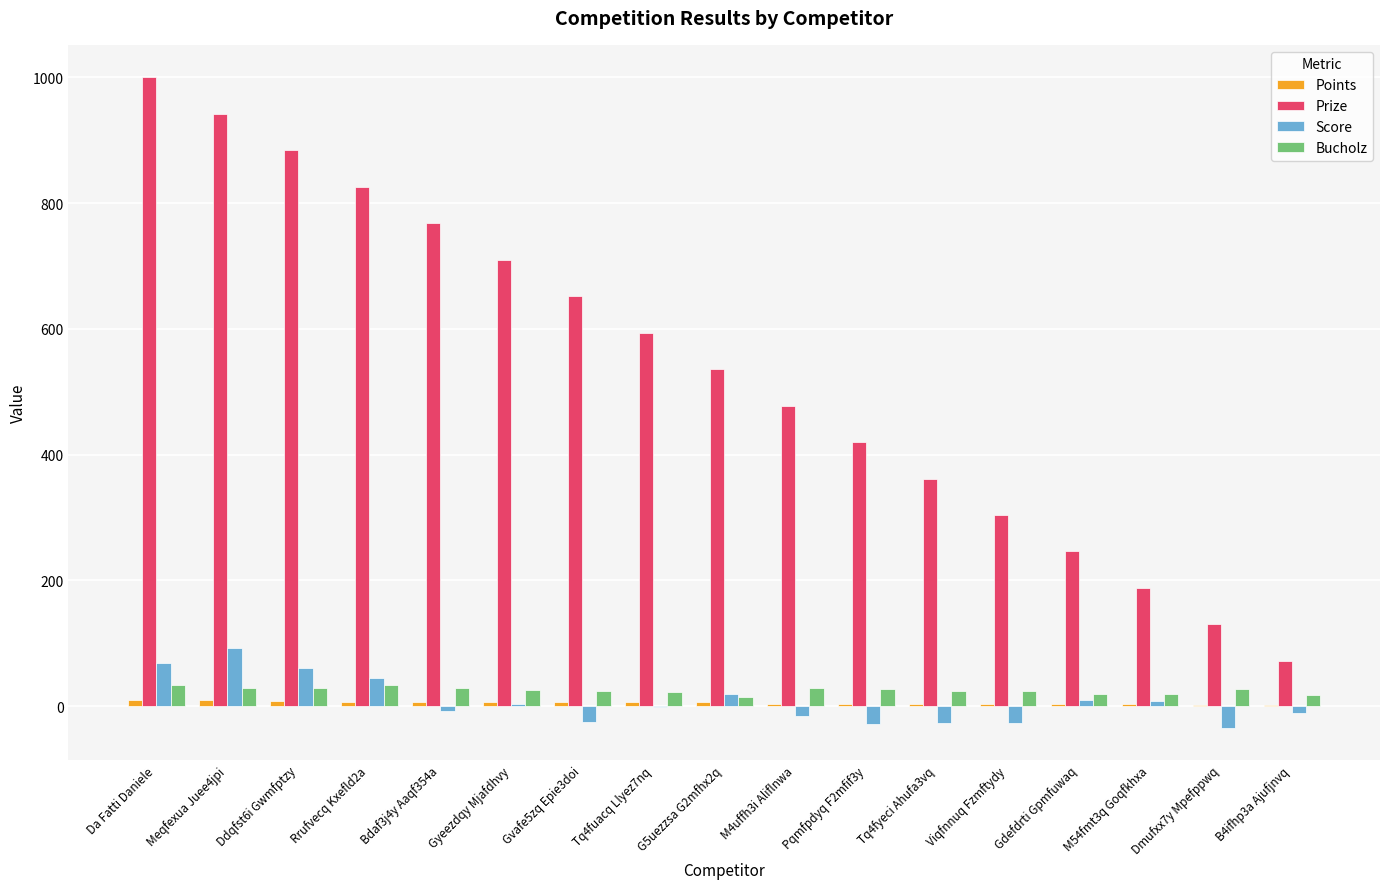

Which series changed the most between Bdaf3j4y Aaqf354a and G5uezzsa G2mfhx2q?

Prize